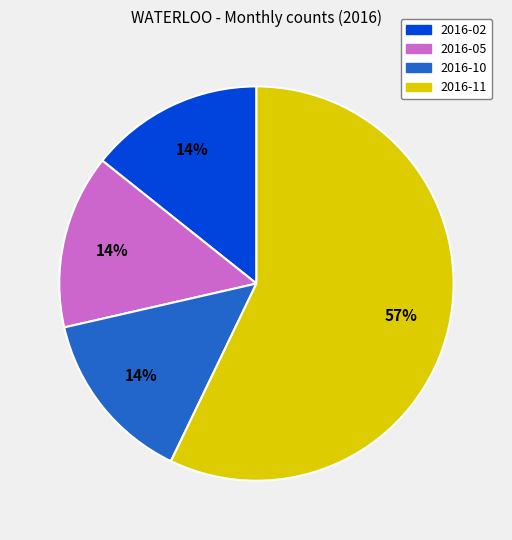

How many segments does this pie chart have?

4